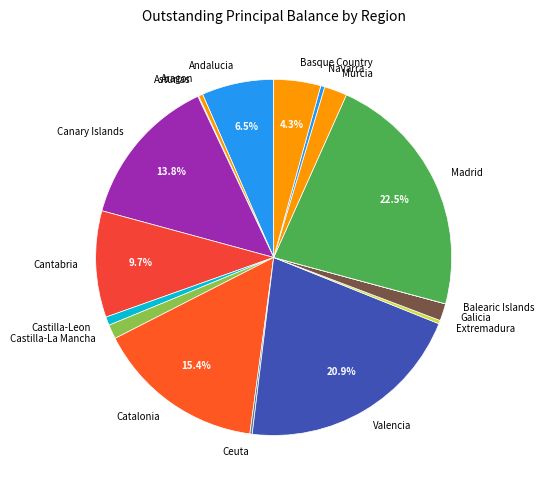

True or false: Valencia accounts for 29% of the total.

False